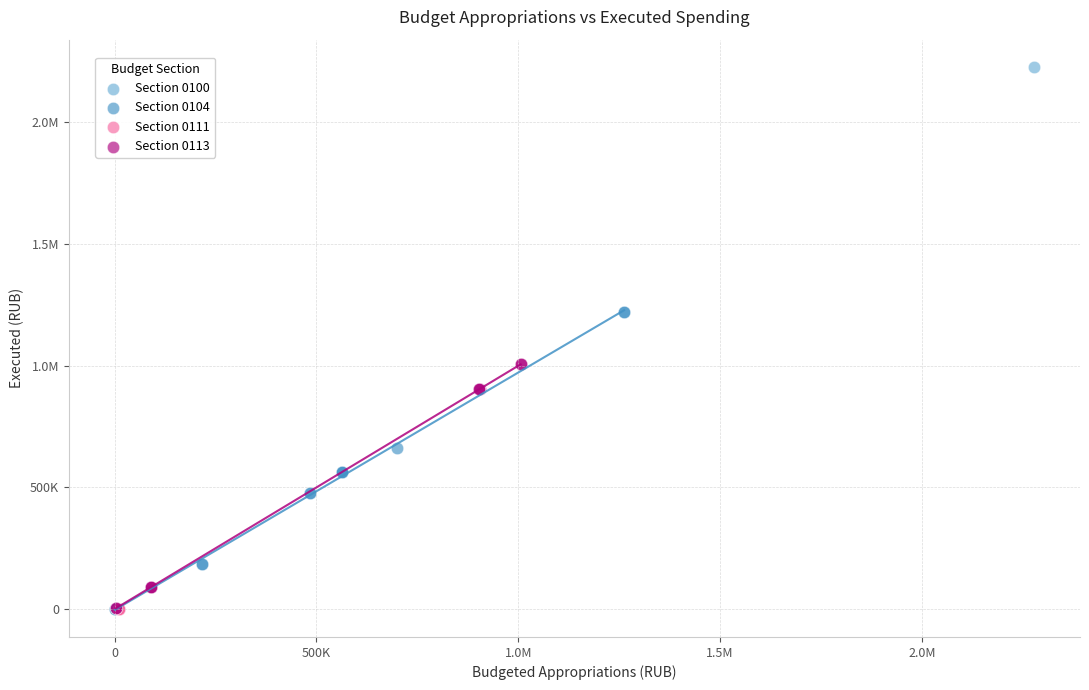

What are all the series names shown in the legend?

Section 0100, Section 0104, Section 0111, Section 0113